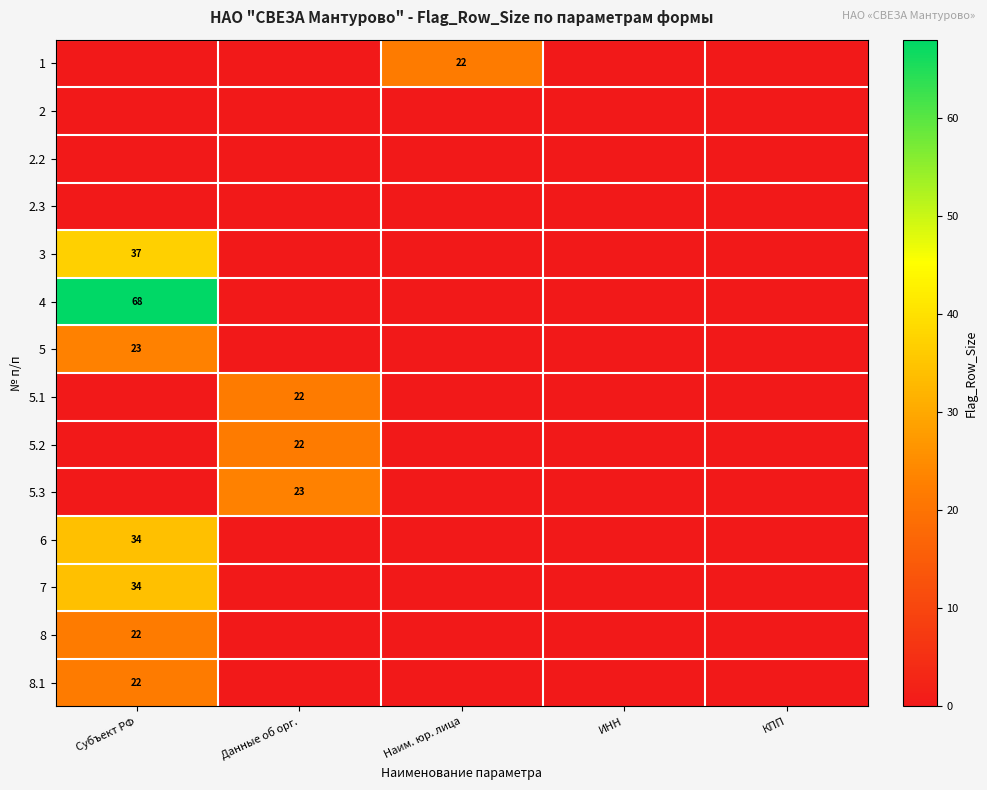

Rank the series at Субъект РФ from lowest to highest value.

1, 2, 2.2, 2.3, 5.1, 5.2, 5.3, 8, 8.1, 5, 6, 7, 3, 4